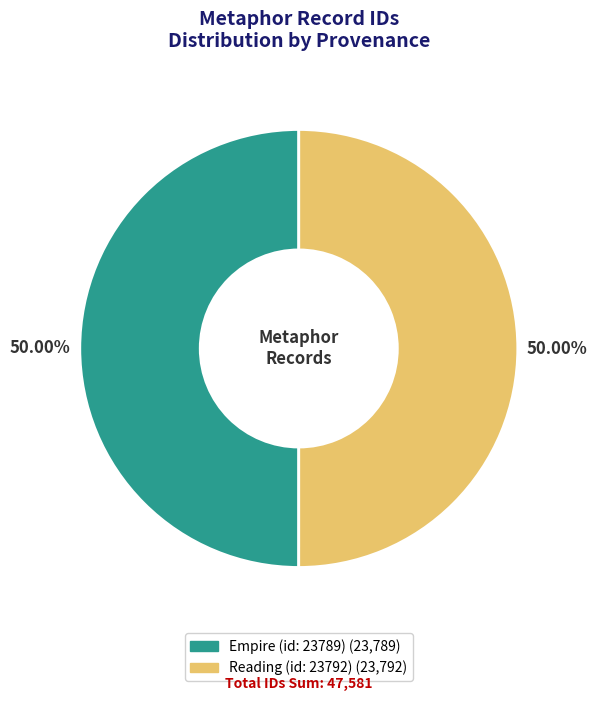

To the nearest percent, what portion does Reading (id: 23792) represent?

50%